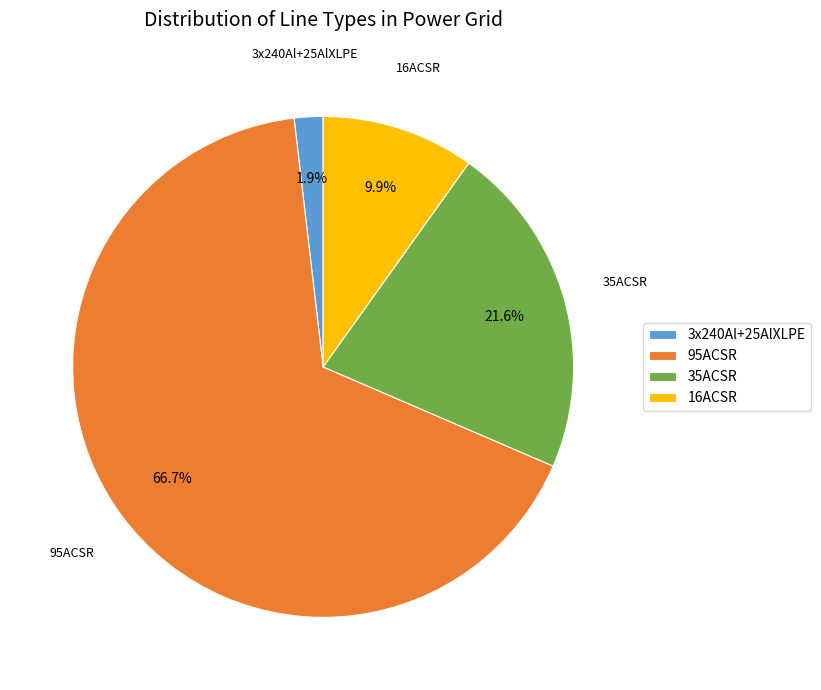

Does 16ACSR account for over 50% of the chart?

No